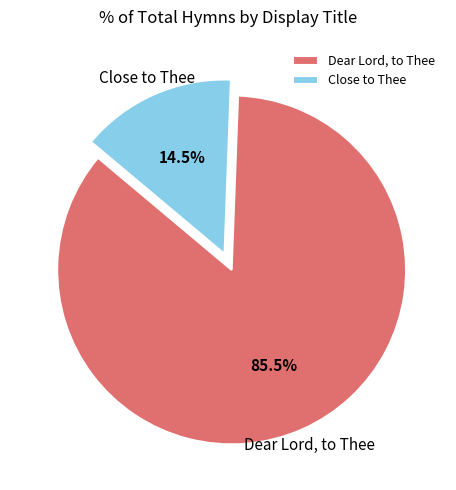

How many segments does this pie chart have?

2